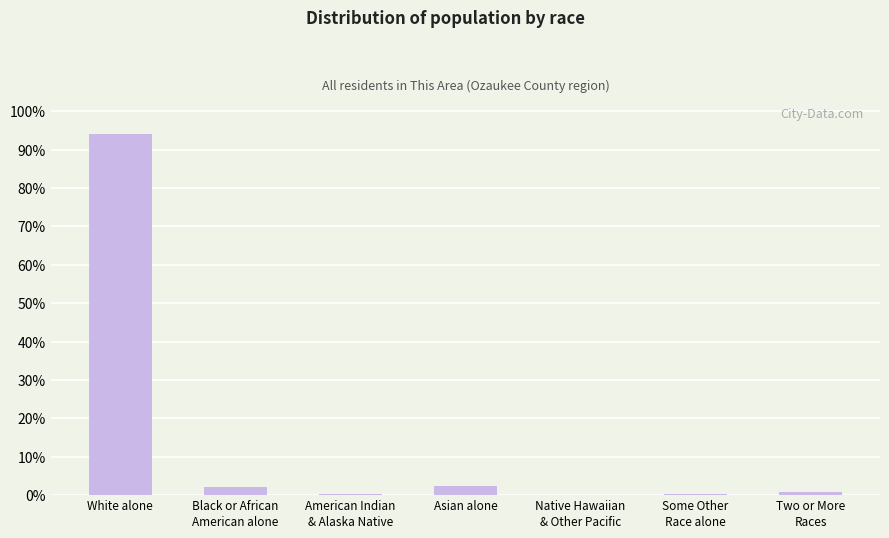

What is the sum of all values?

100.0